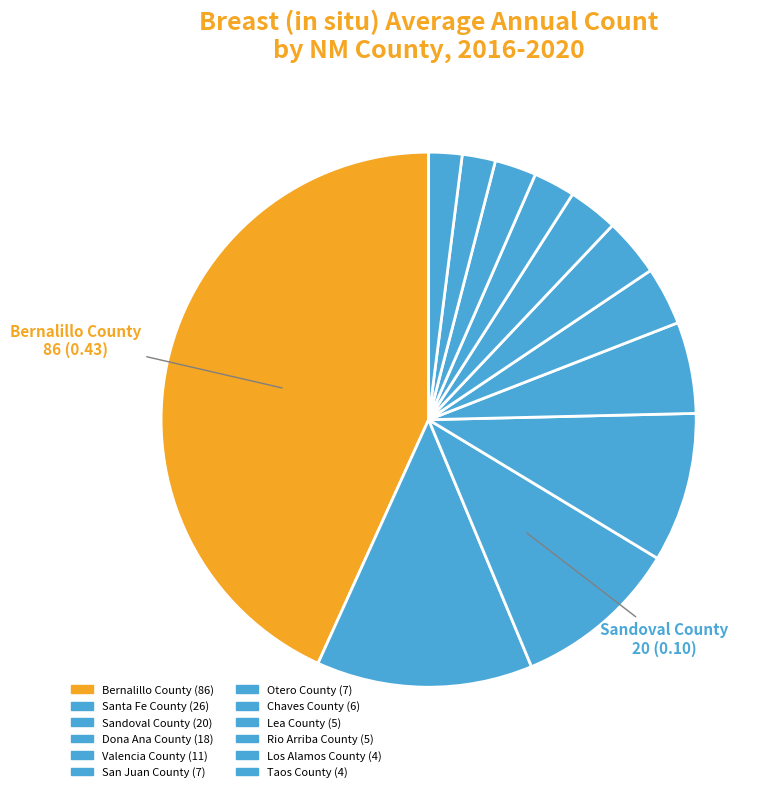

What is the smallest slice in the pie chart?

Los Alamos County